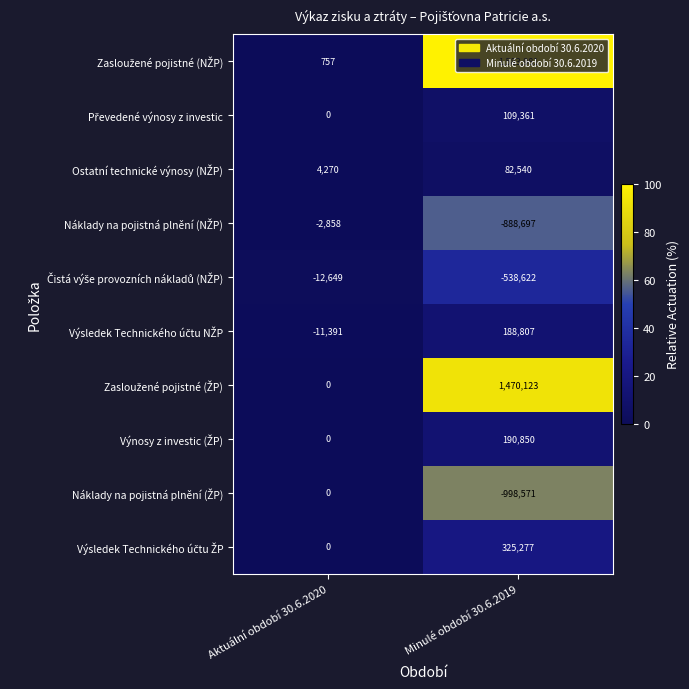

At which category is the sum across all series the highest?

Minulé období 30.6.2019